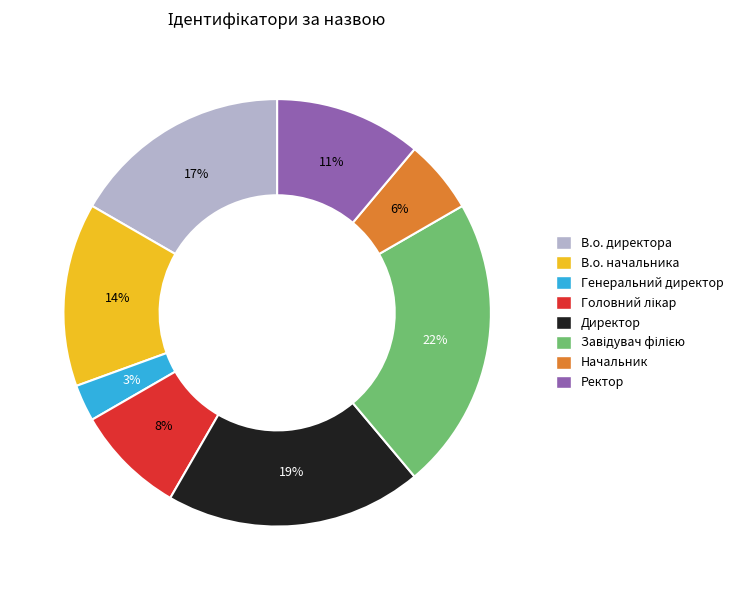

The Начальник slice represents 6% of the pie. True or false?

True